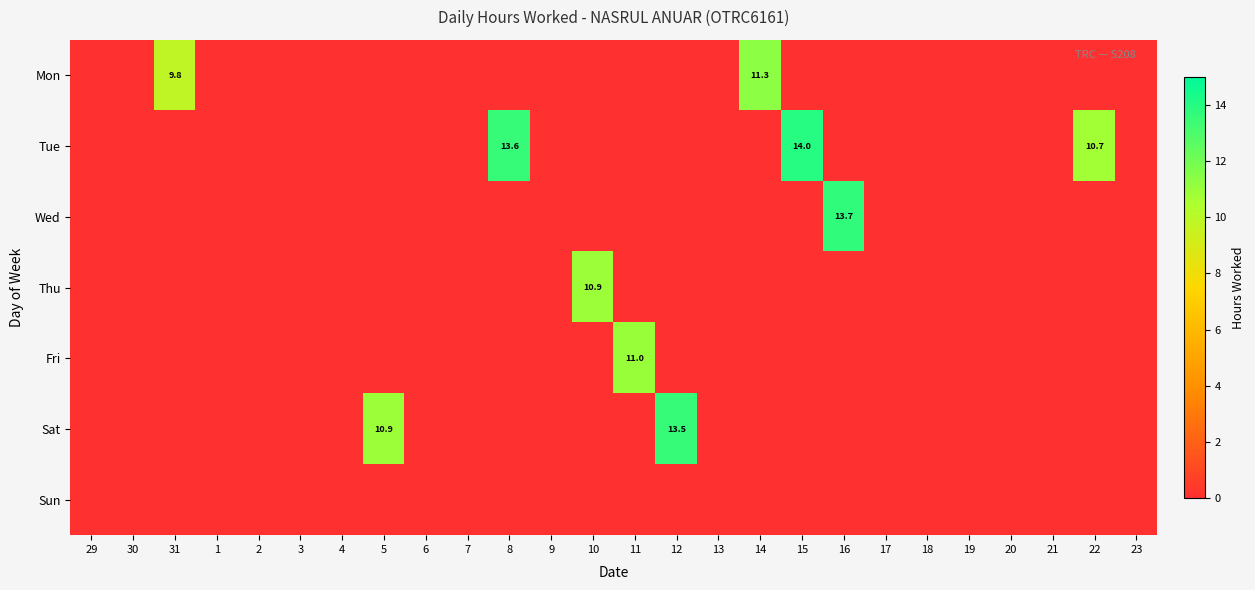

The Sun series shows 0.0 at 2. True or false?

True